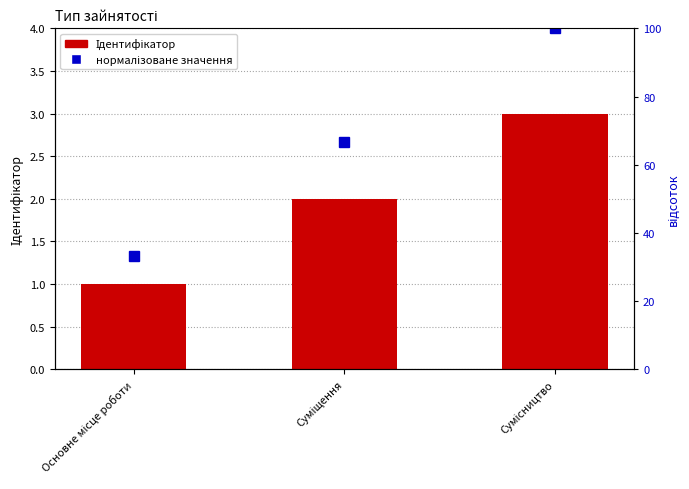

What is the maximum value shown in the chart?

100.0